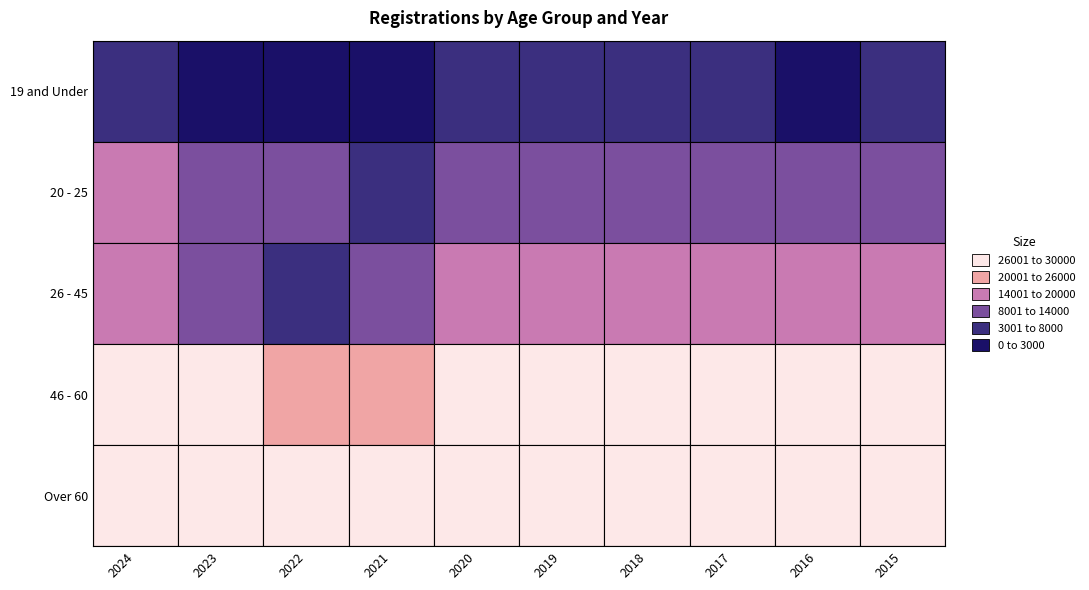

What is the difference between the 26 - 45 values at 2018 and 2016?

994